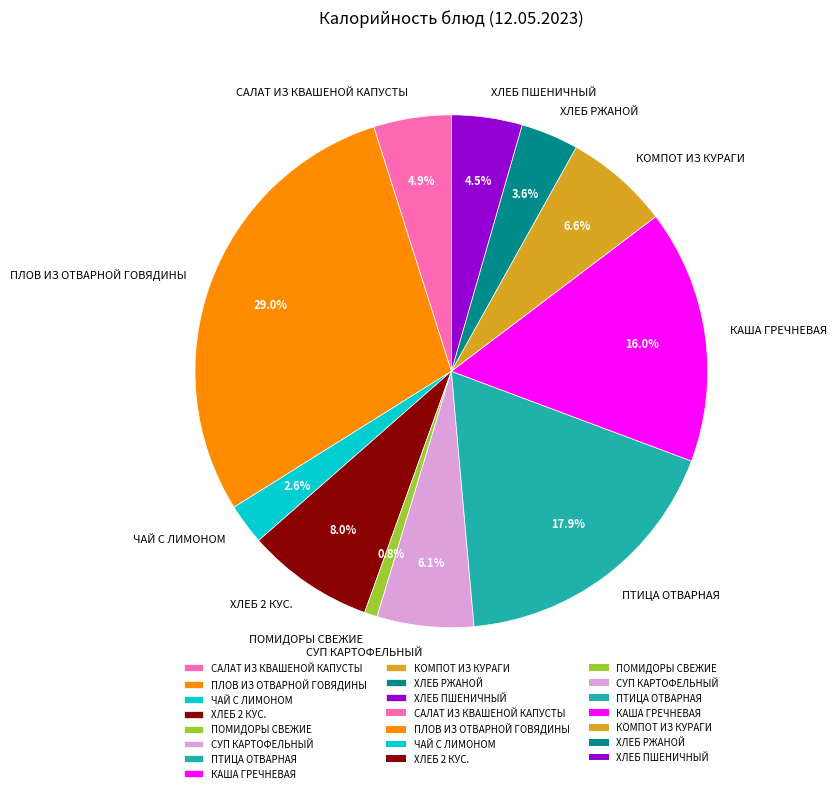

To the nearest percent, what is the average slice percentage?

9%